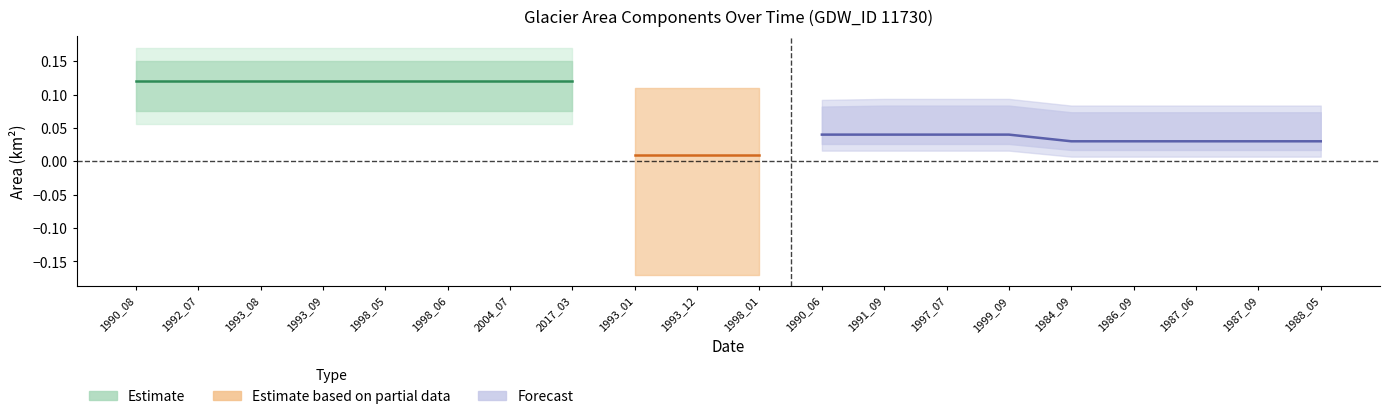

What is the difference between the maximum and minimum values in the landArea series?

0.1